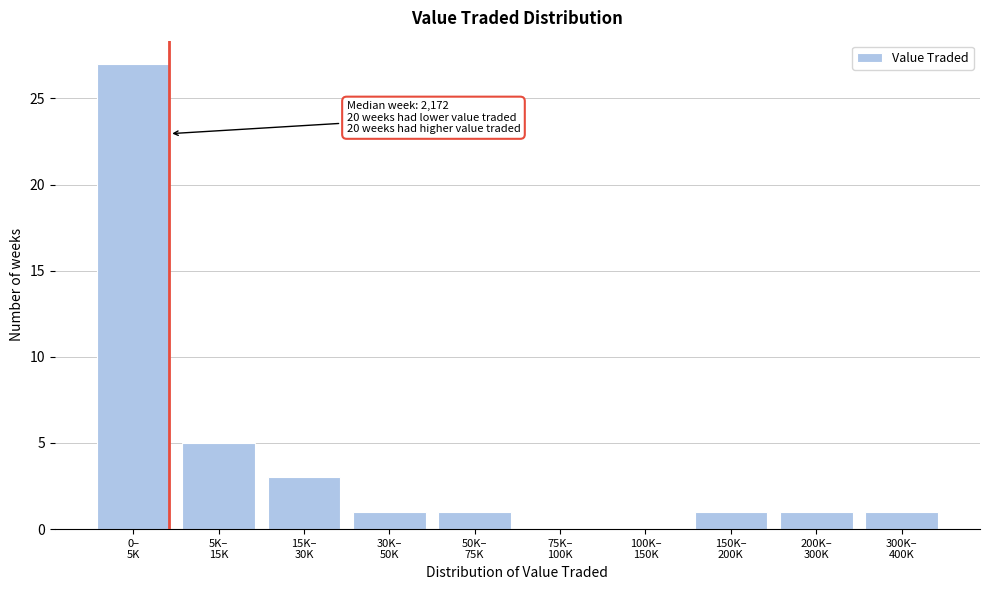

What is the maximum value shown in the chart?

27